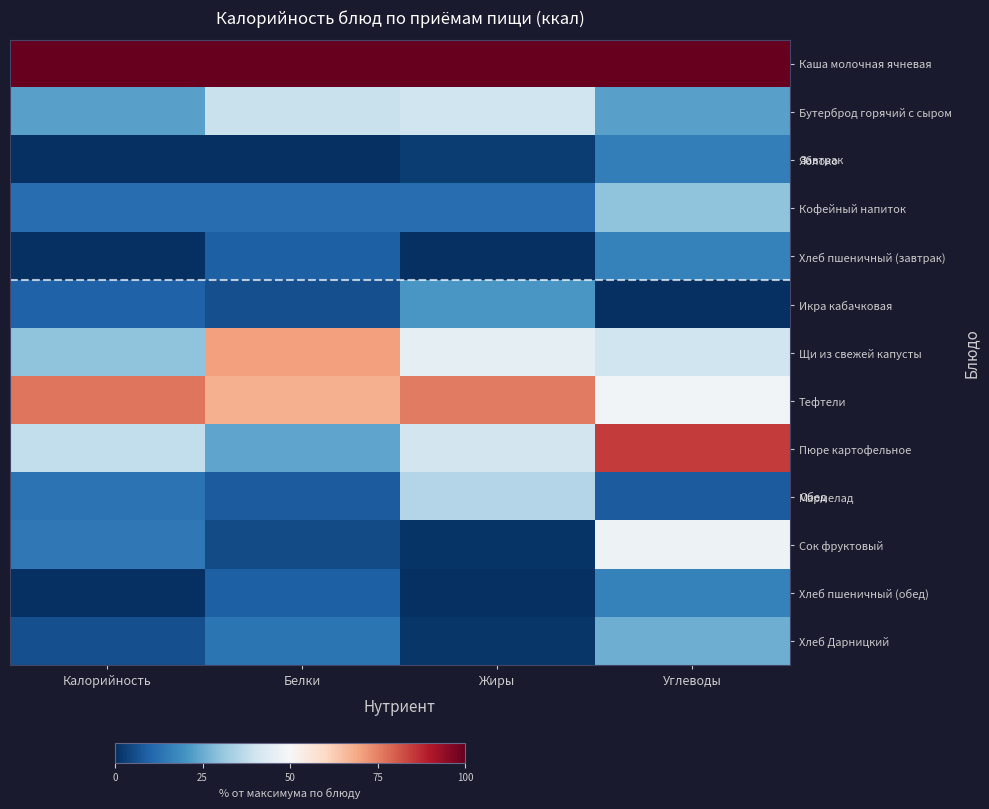

At which category is the sum across all series the highest?

Углеводы